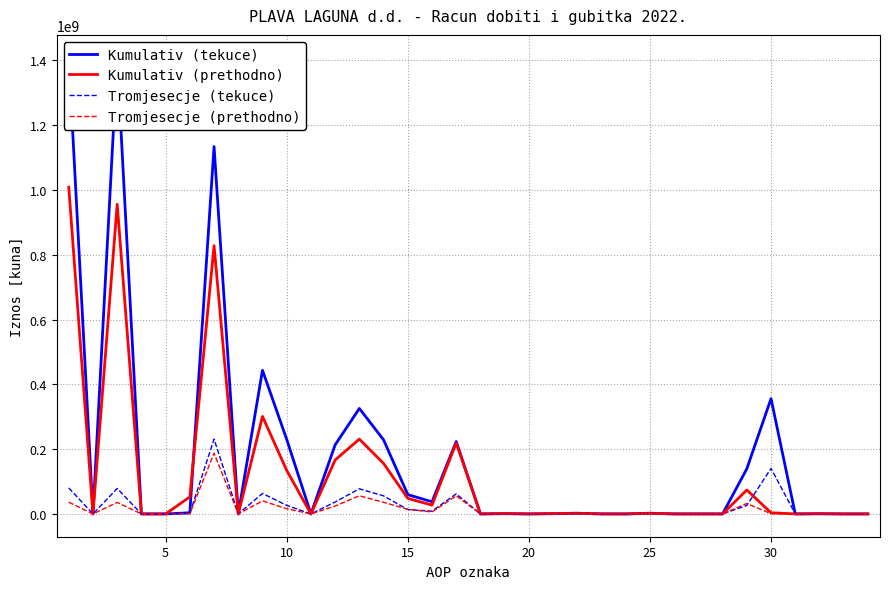

List the labels in order of Tromjesecje (prethodno) value, smallest first.

5, 15, 20, 35, 10, 17, 19, 22, 23, 25, 26, 27, 30, 32, 33, 31, 29, 25, 18, 20, 21, 24, 15, 14, 9, 11, 28, 10, 13, 0, 8, 16, 12, 30